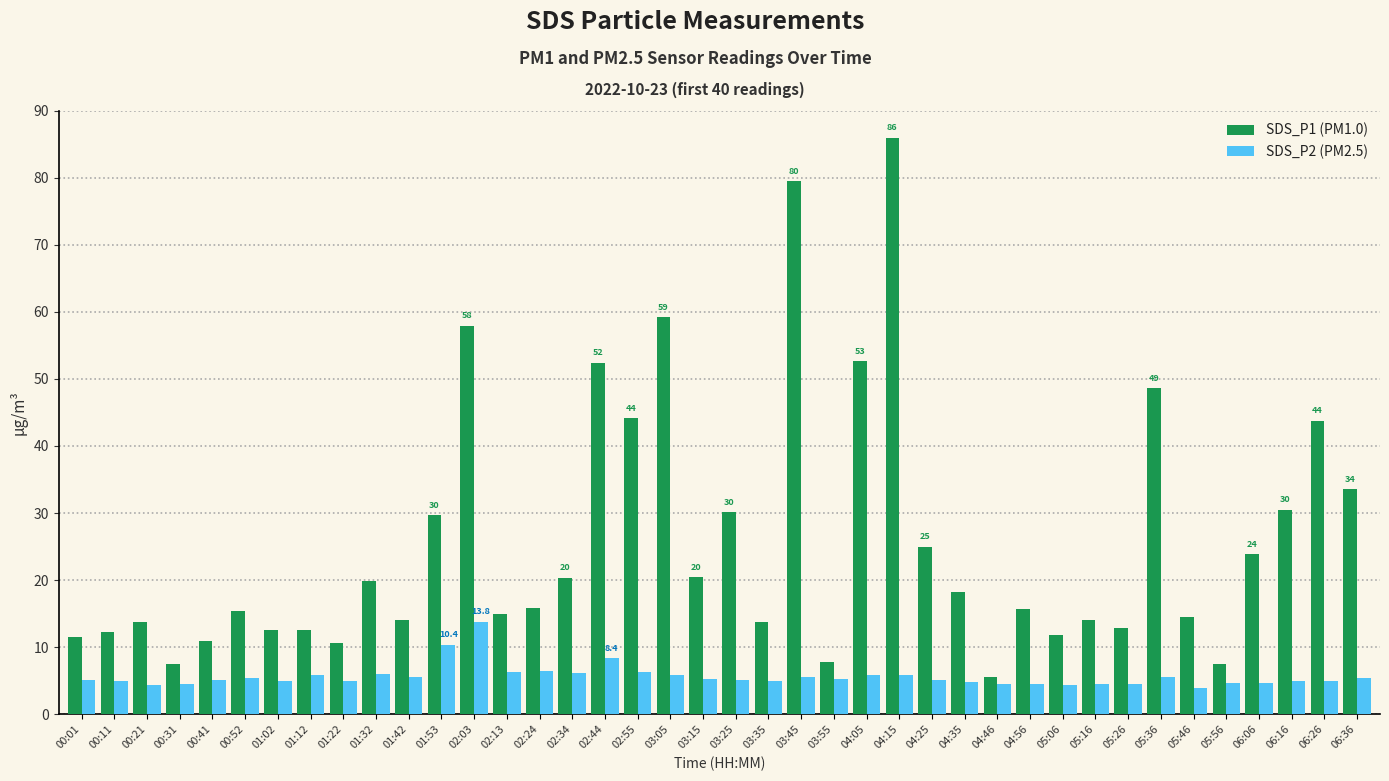

Which label corresponds to the largest value in the chart?

04:15